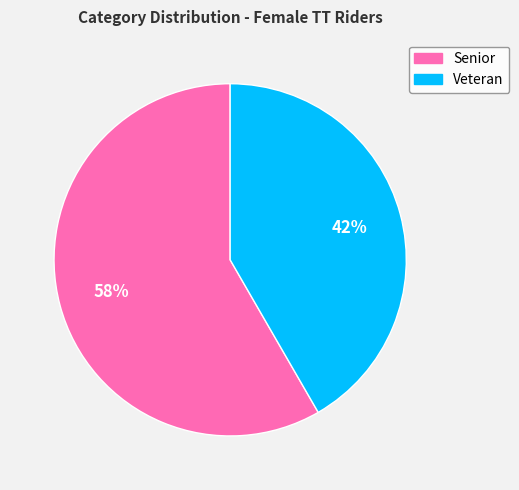

To the nearest percent, what is the average slice percentage?

50%